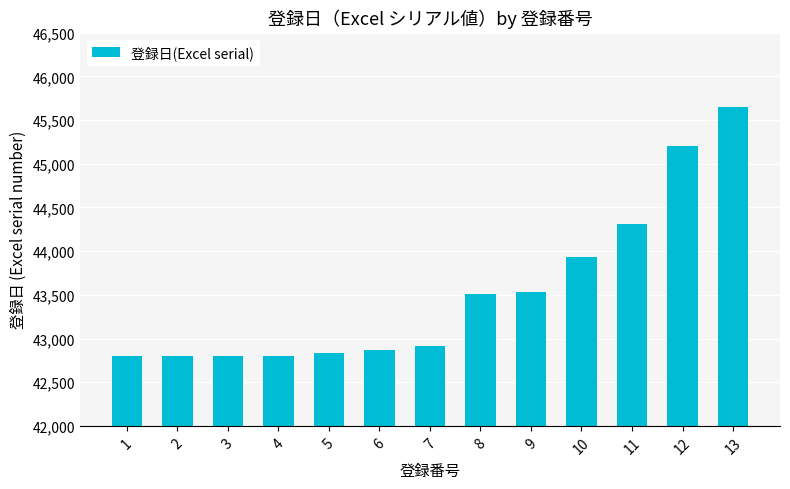

Between 10 and 8, which is larger?

10